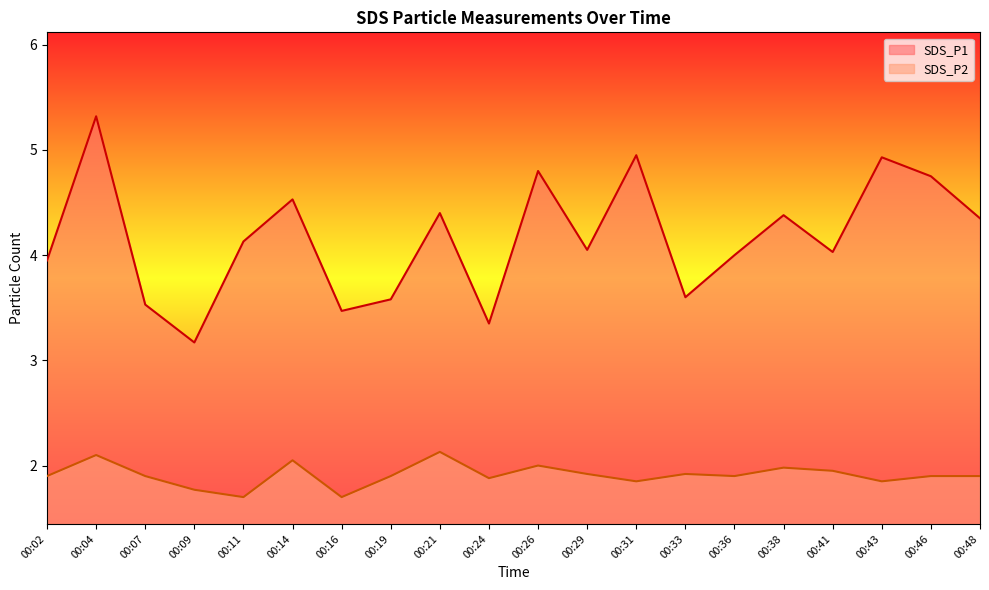

What is the difference between the maximum and minimum values in the SDS_P2 series?

0.4